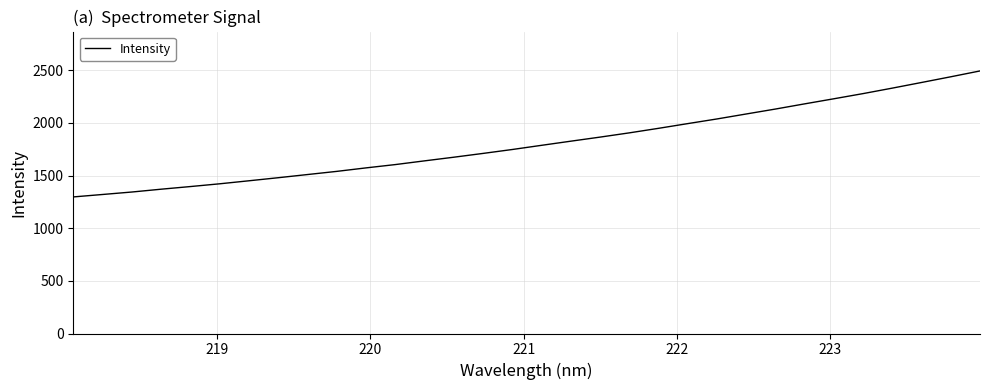

What is the minimum value shown in the chart?

1297.1